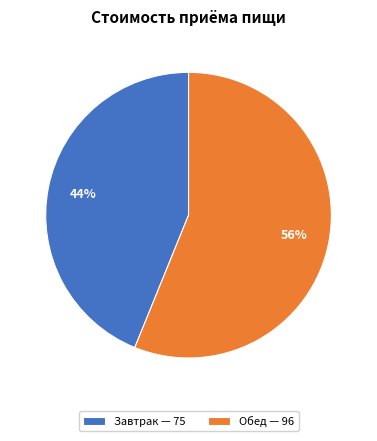

To the nearest percent, what percentage of the pie is Обед?

56%